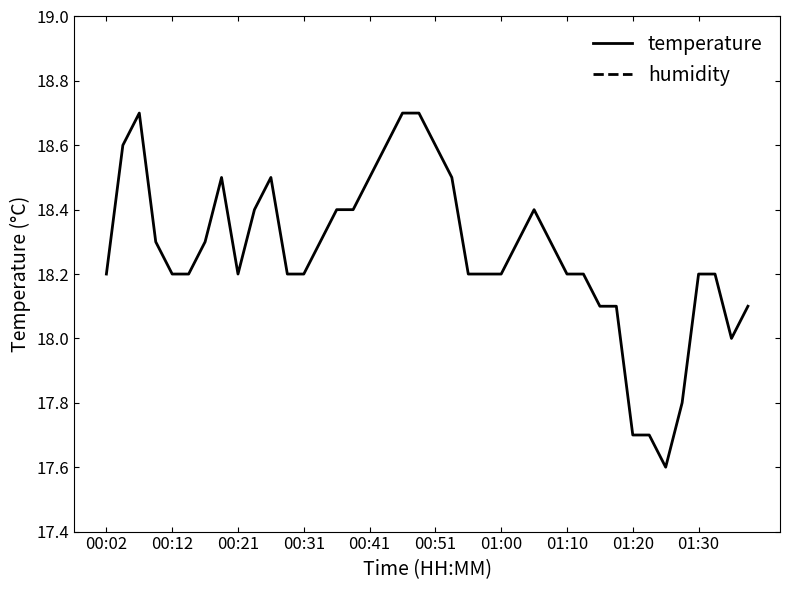

What is the highest value of the temperature series?

18.7